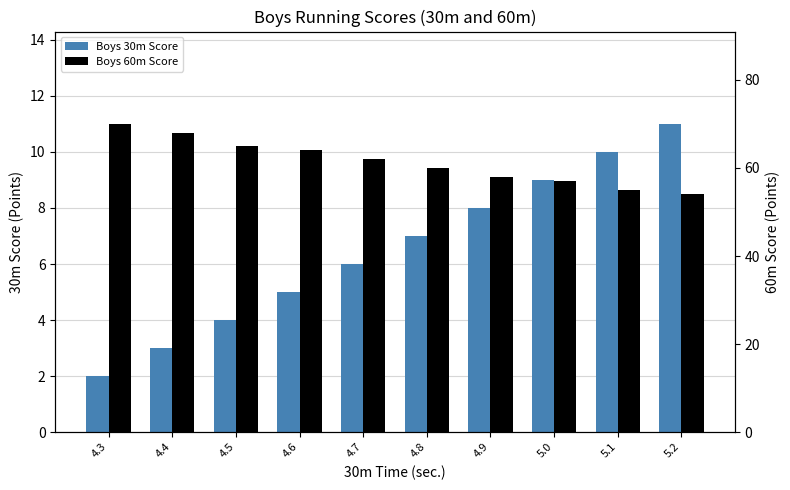

What is the total value across all series at 4.6?

69